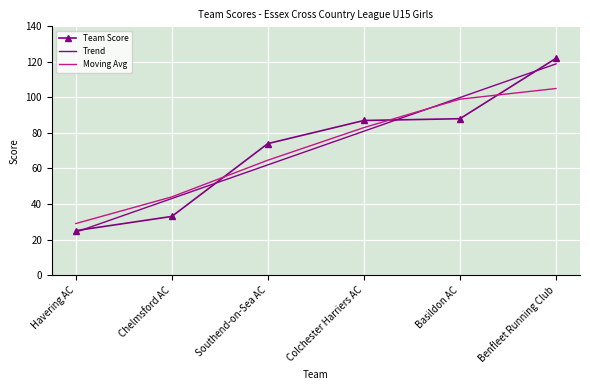

How many series are shown in this chart?

3